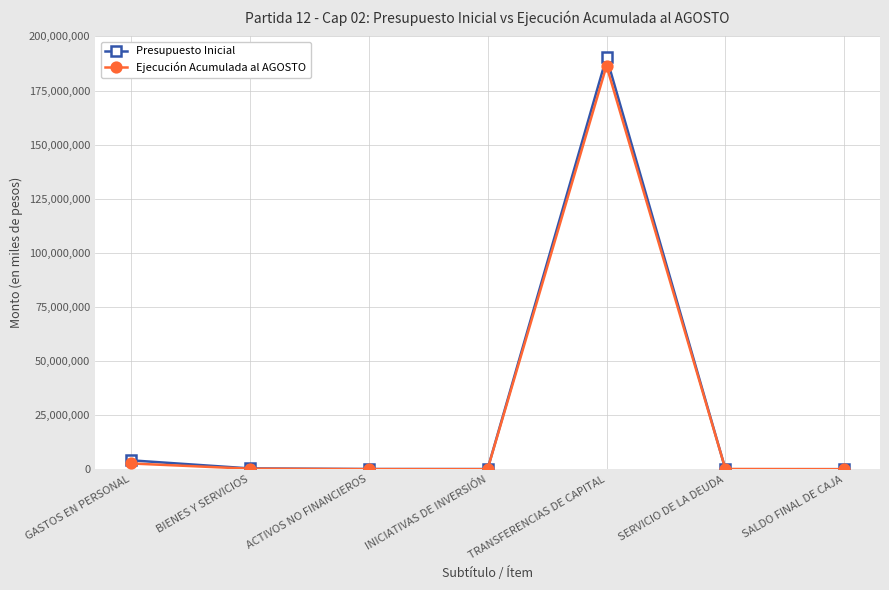

True or false: Ejecución Acumulada al AGOSTO has more than 2 interior local peaks.

False